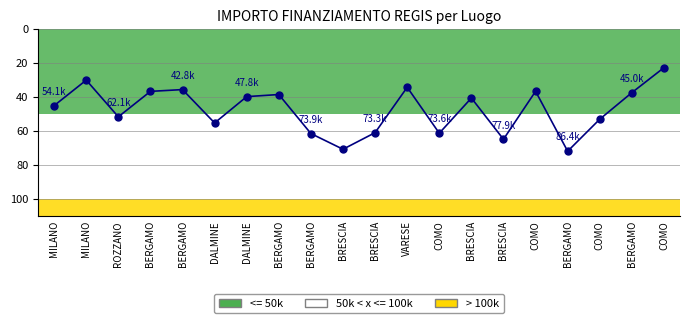

How many lines are shown in the chart?

1